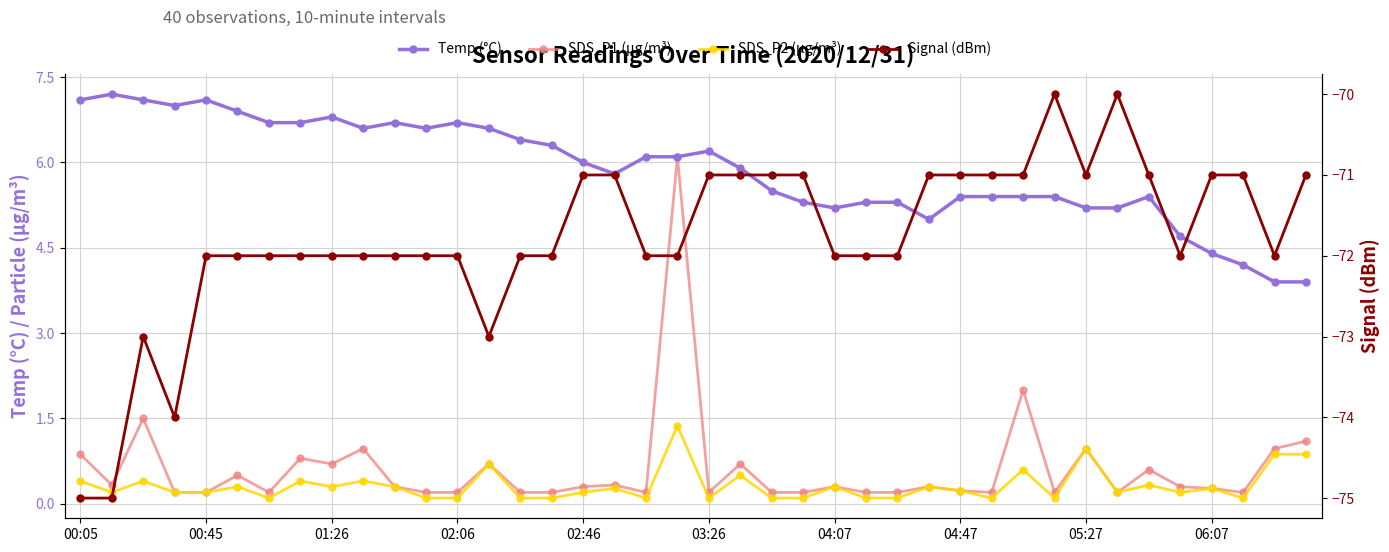

Which label corresponds to the smallest value in the chart?

00:05